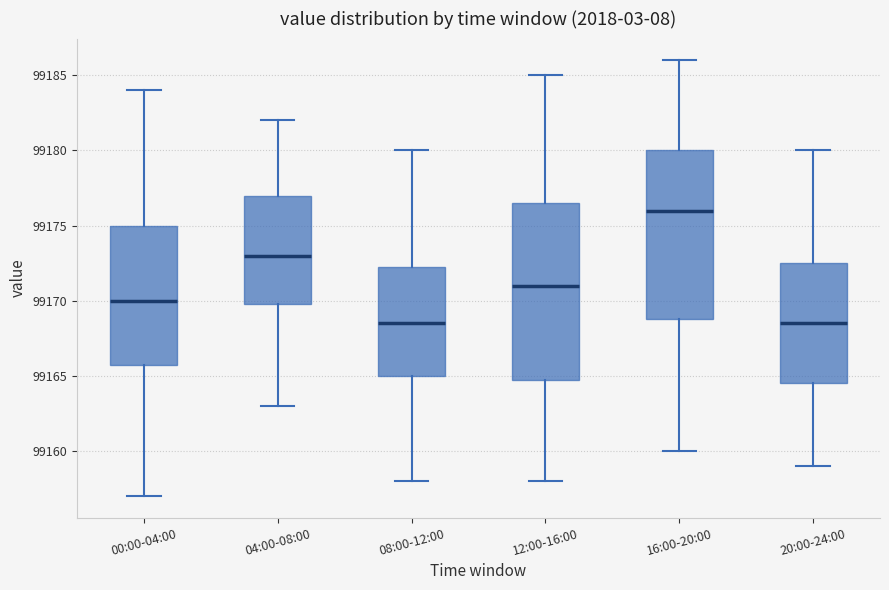

Where is the upper edge of the box for 04:00-08:00 on the y-axis? The values are not printed on the chart, so give them approximately, as read against the axis.

99177.0